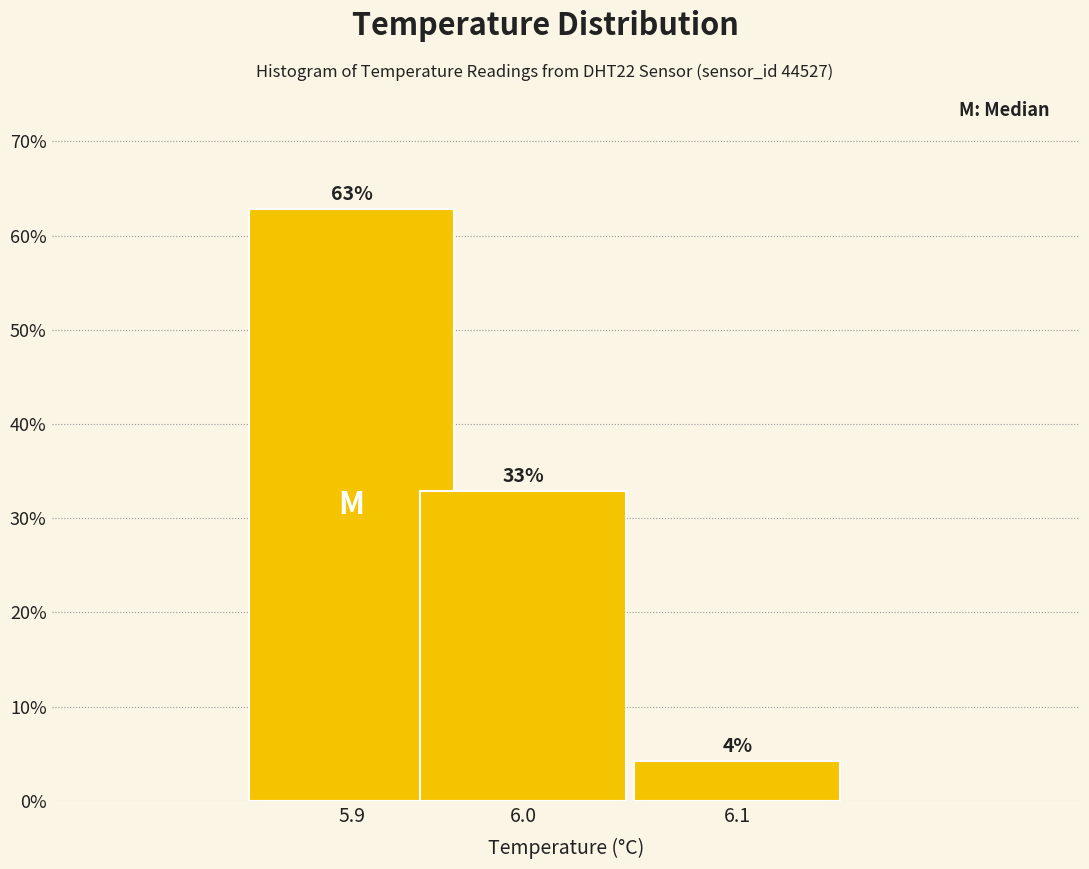

What is the ratio of the value at 5.9 to the value at 6.0?

1.9